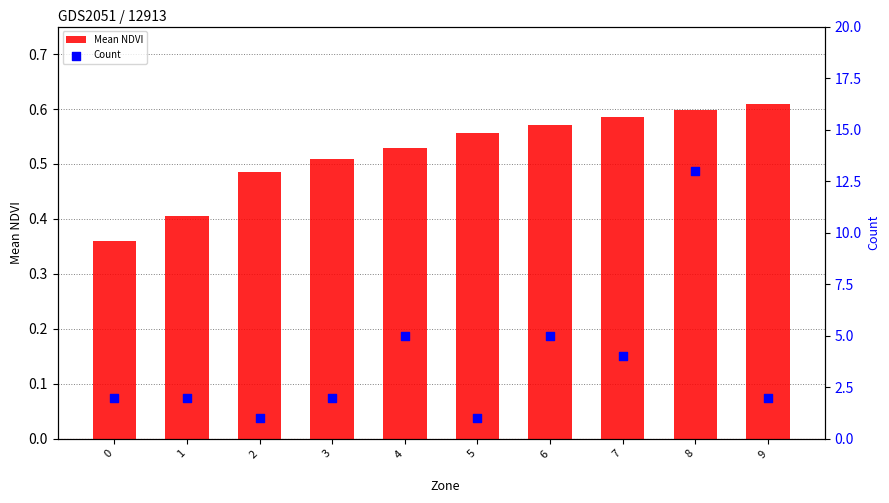

Which series has the largest total across all categories?

Count